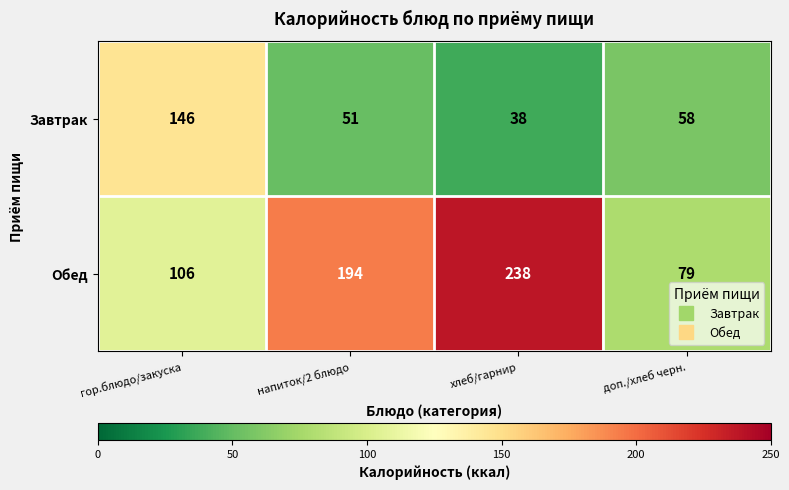

Where does the Завтрак series first go above 58?

гор.блюдо/закуска